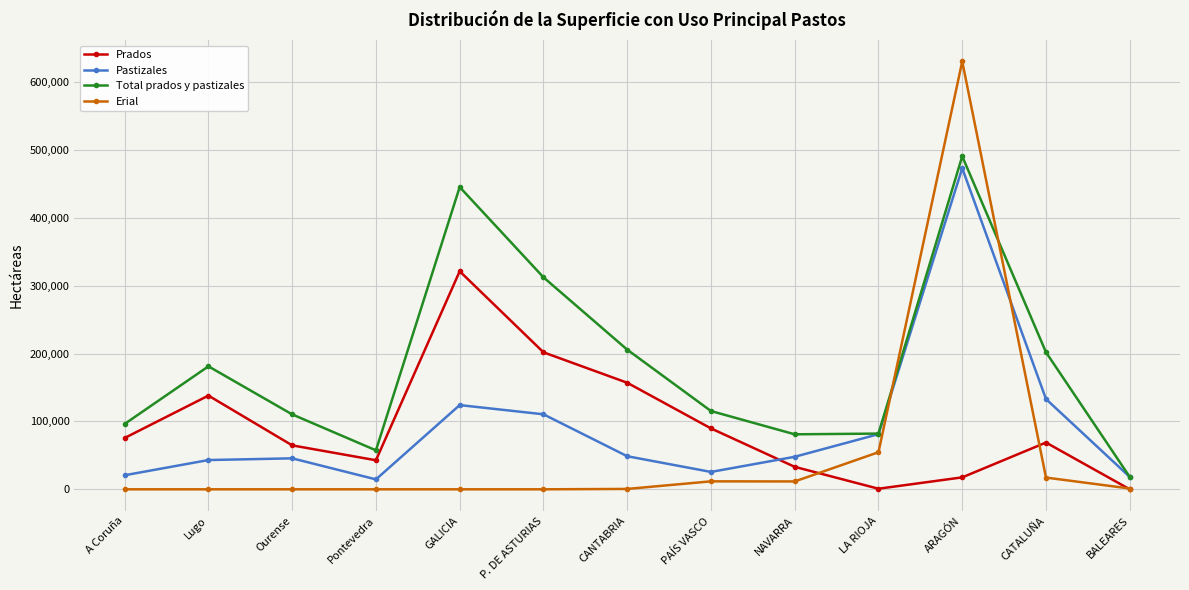

How many distinct data groups are displayed?

4